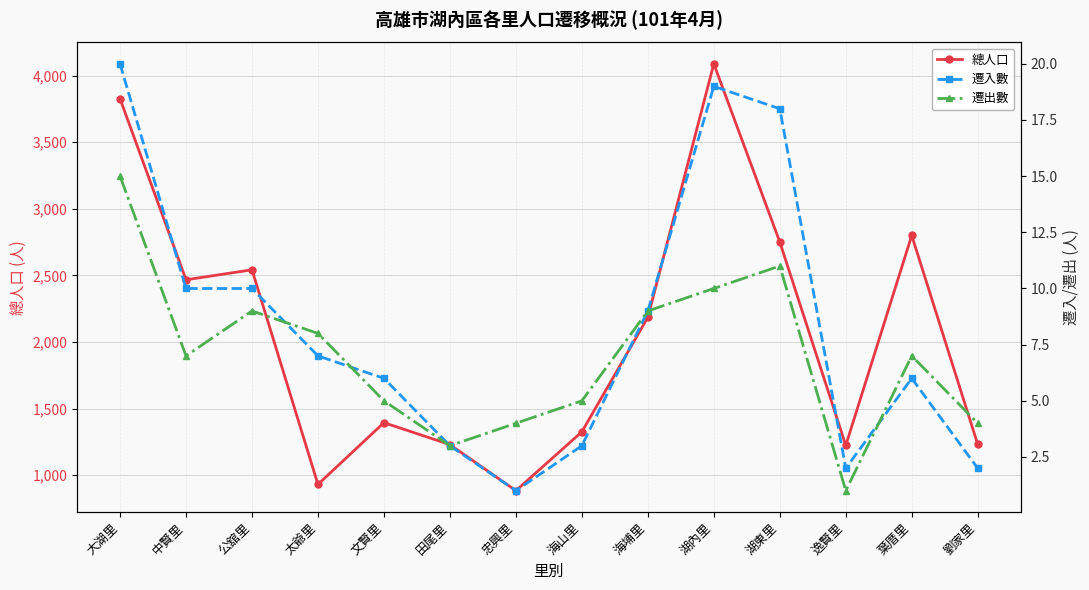

Reading left to right, what are all the values shown in this chart?

總人口: 大湖里=3827	中賢里=2467	公舘里=2542	太爺里=930	文賢里=1394	田尾里=1229	忠興里=883	海山里=1325	海埔里=2185	湖內里=4089	湖東里=2751	逸賢里=1223	葉厝里=2800	劉家里=1231
遷入數: 大湖里=20	中賢里=10	公舘里=10	太爺里=7	文賢里=6	田尾里=3	忠興里=1	海山里=3	海埔里=9	湖內里=19	湖東里=18	逸賢里=2	葉厝里=6	劉家里=2
遷出數: 大湖里=15	中賢里=7	公舘里=9	太爺里=8	文賢里=5	田尾里=3	忠興里=4	海山里=5	海埔里=9	湖內里=10	湖東里=11	逸賢里=1	葉厝里=7	劉家里=4